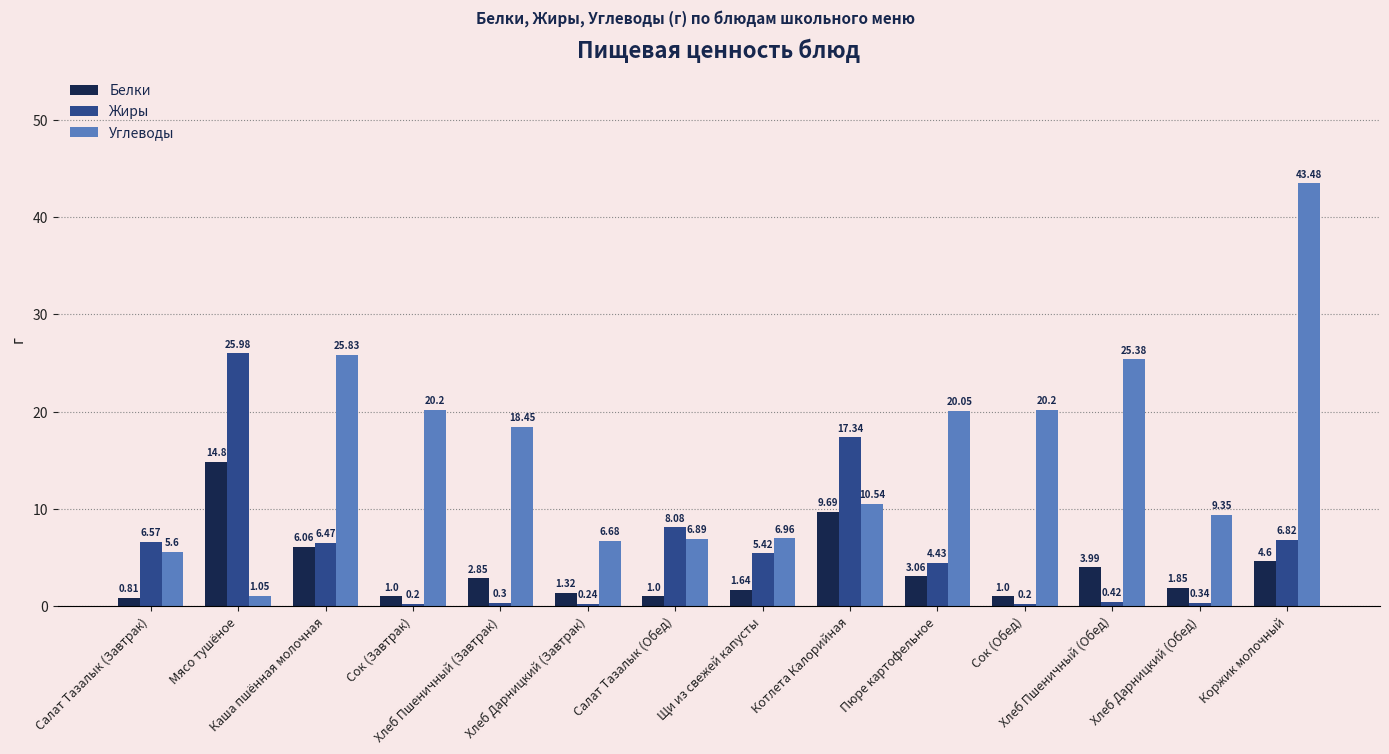

How many bars are there in total?

42